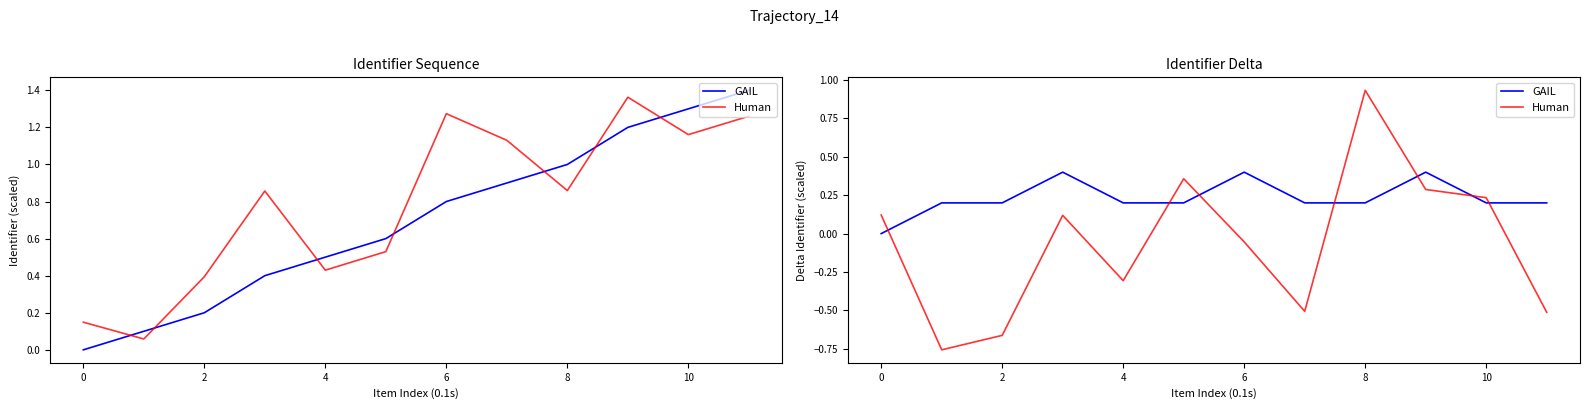

At which category is the sum across all series the highest?

8